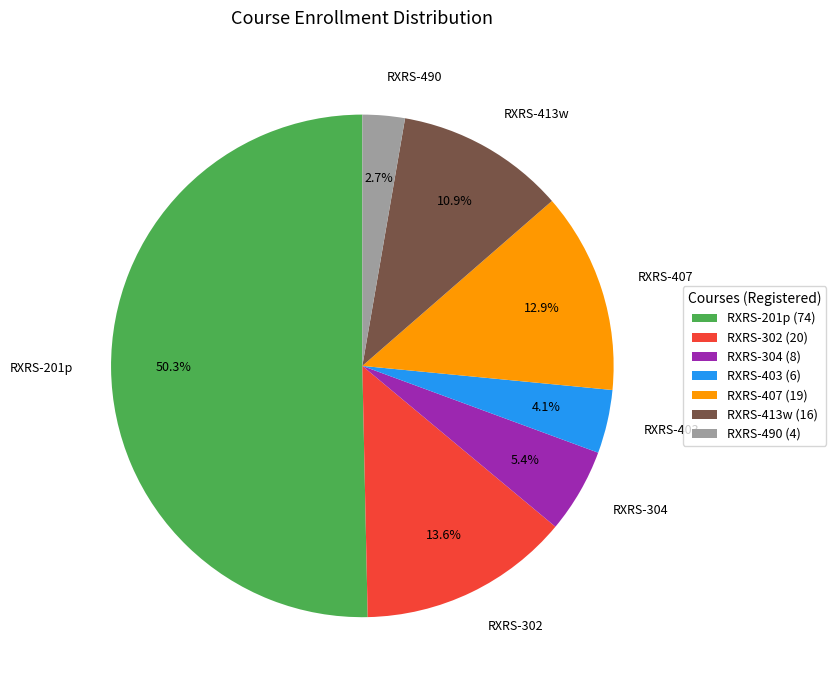

Is it true that RXRS-304 is 5% of the pie?

True